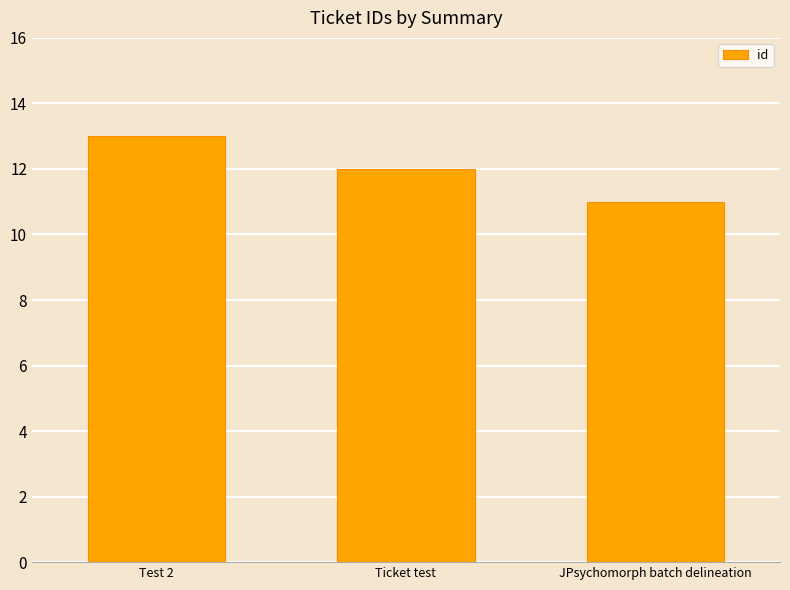

At which category does the chart reach its minimum across all series?

JPsychomorph batch delineation